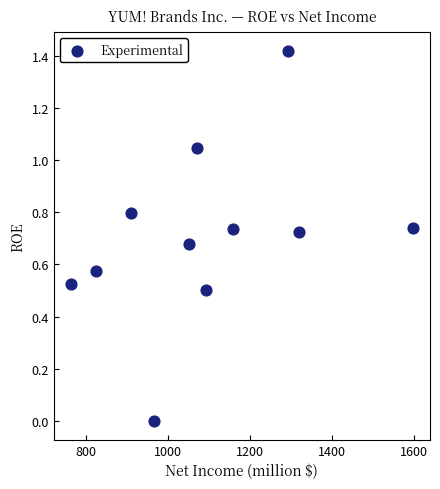

What is the range of X values (max minus min)?

835.0